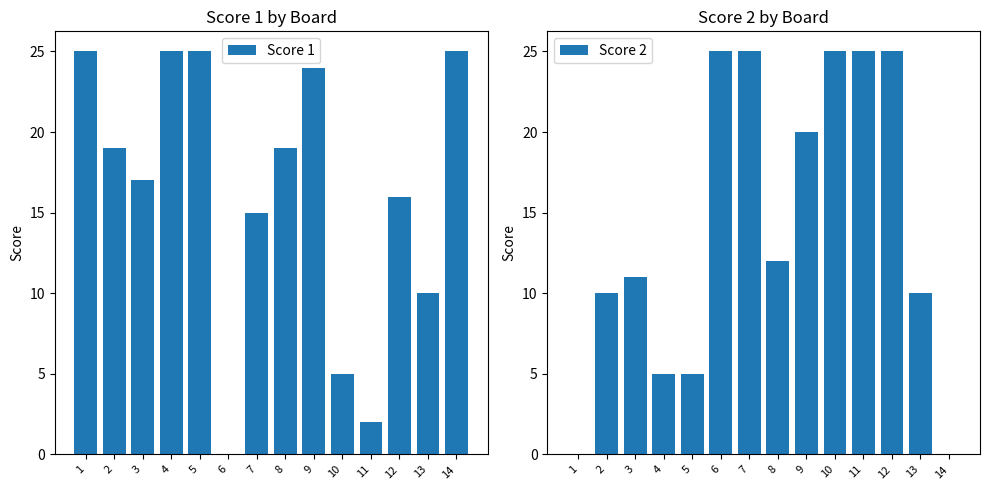

Rank the categories by Score 1 value from lowest to highest.

6, 11, 10, 13, 7, 12, 3, 2, 8, 9, 1, 4, 5, 14